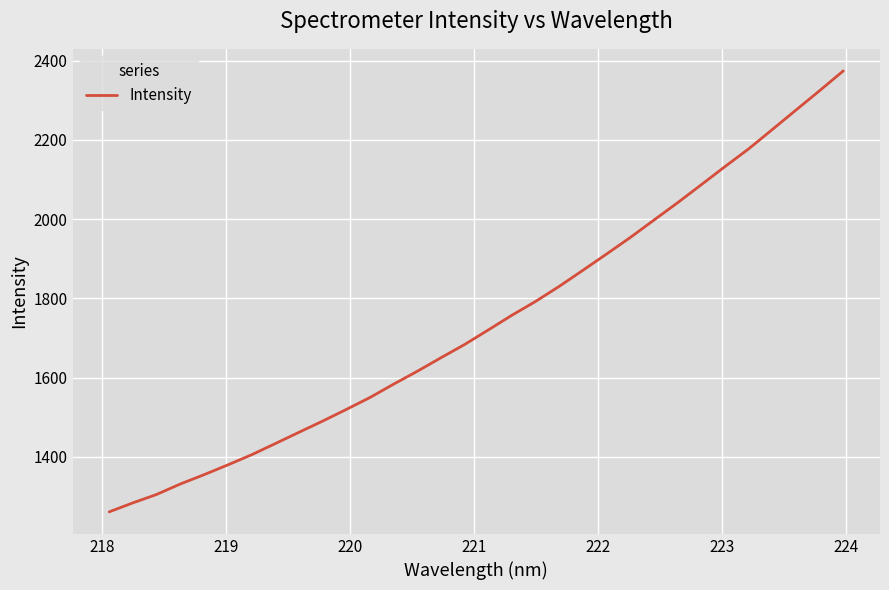

How many lines are shown in the chart?

1